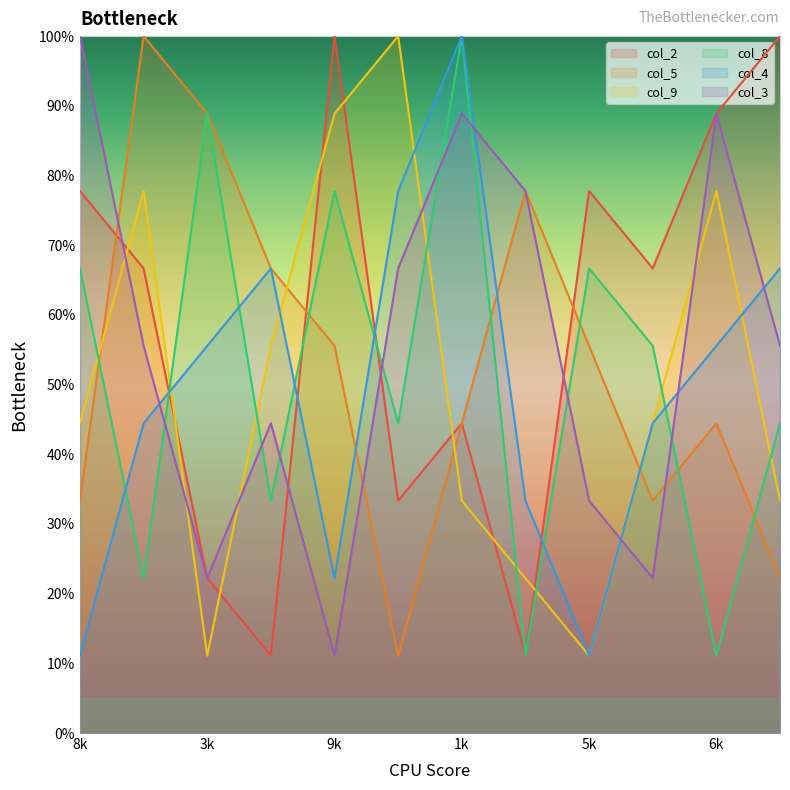

Does the chart display data point markers on the line(s)?

No